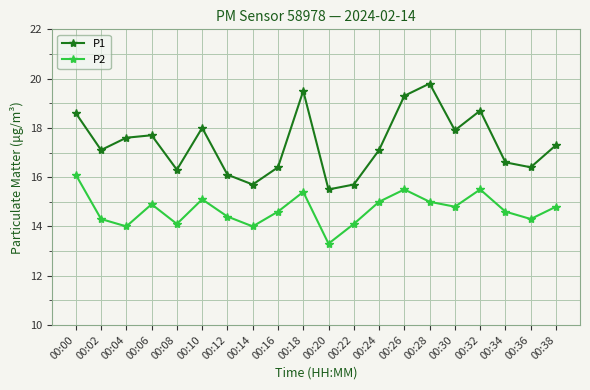

Which series has the largest total across all categories?

P1